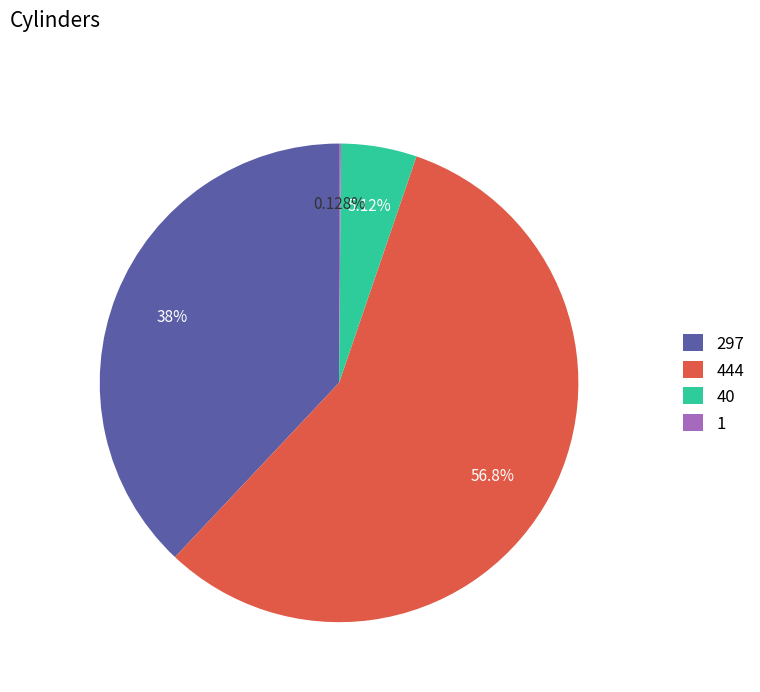

To the nearest percent, what is the difference between the largest and smallest slice percentages?

57%